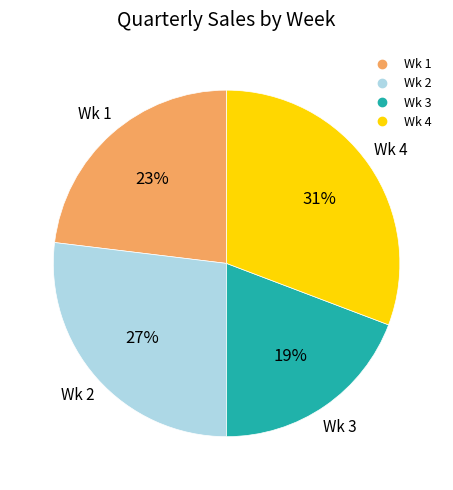

The Wk 3 slice represents 19% of the pie. True or false?

True